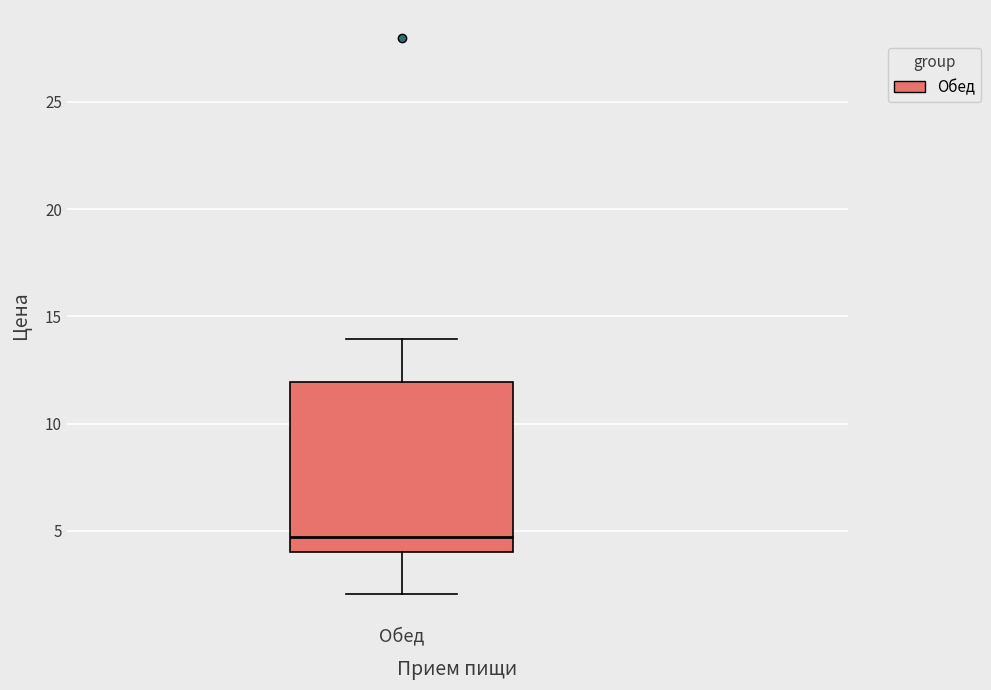

Where does the upper whisker of the box for Обед end on the y-axis? The values are not printed on the chart, so give them approximately, as read against the axis.

14.0